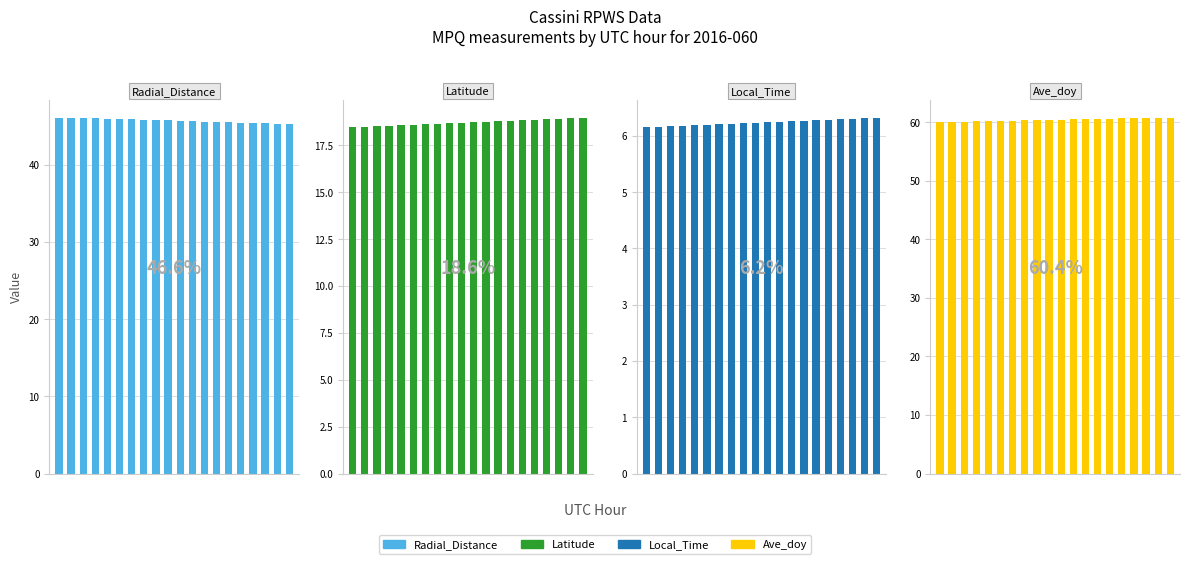

The Local_Time series shows 3.2 at 0. True or false?

False